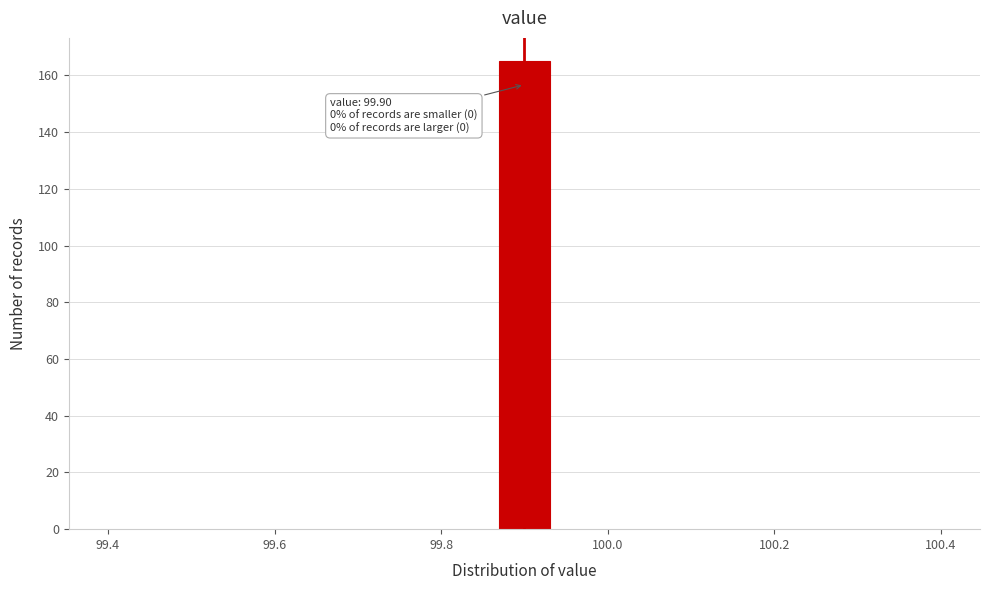

Read against the x-axis, roughly where is the centre of the tallest bar?

99.90